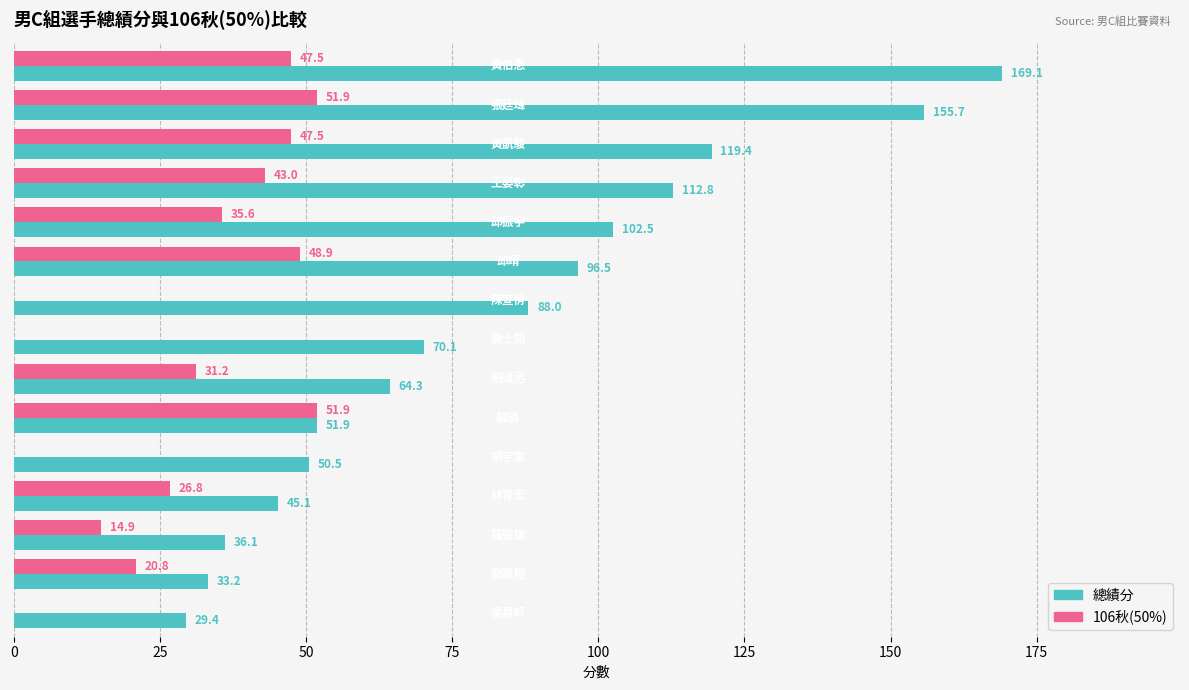

What is the sum of all 106秋(50%) values?

420.0